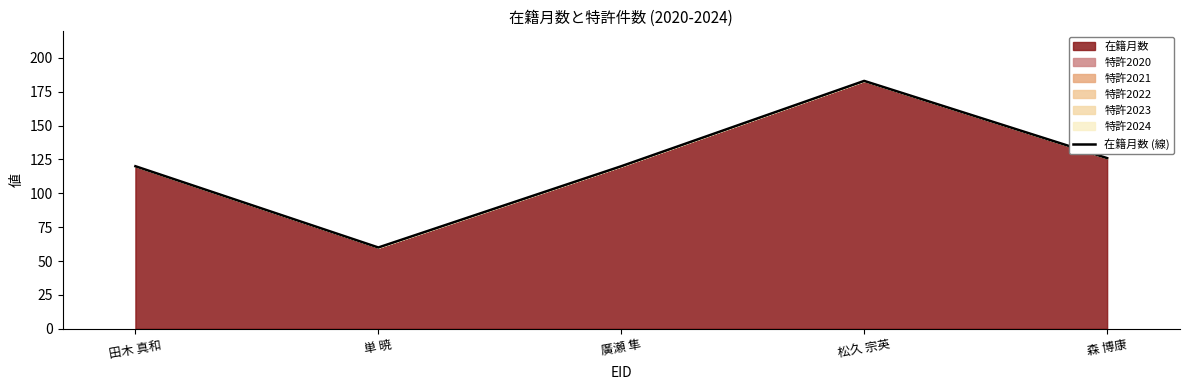

Reading left to right, transcribe all the data shown in this chart.

田木 真和=120	単 暁=60	廣瀬 隼=120	松久 宗英=183	森 博康=126